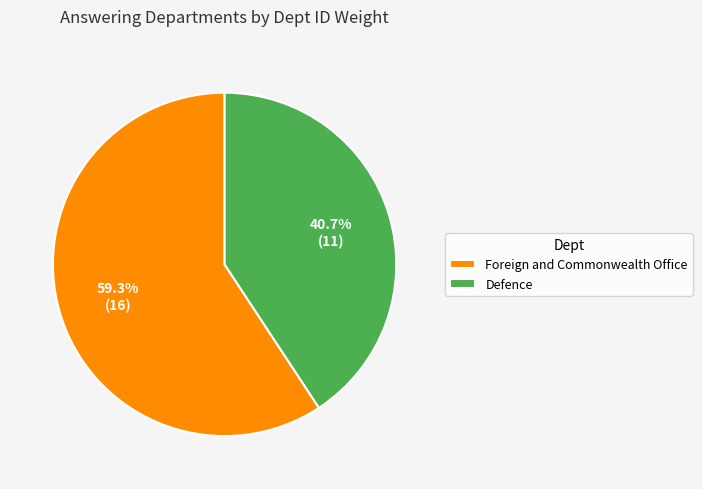

How many segments does this pie chart have?

2